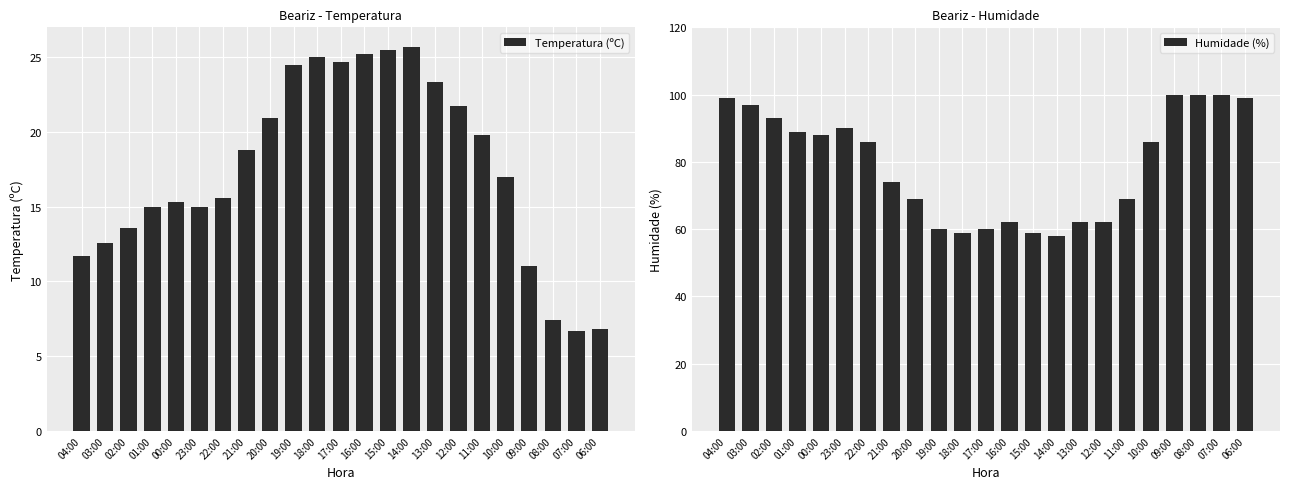

Reading right to left, what are all the values shown in this chart?

Temperatura (ºC): 6.8	6.7	7.4	11.0	17.0	19.8	21.7	23.3	25.7	25.5	25.2	24.7	25.0	24.5	20.9	18.8	15.6	15.0	15.3	15.0	13.6	12.6	11.7
Humidade (%): 99.0	100.0	100.0	100.0	86.0	69.0	62.0	62.0	58.0	59.0	62.0	60.0	59.0	60.0	69.0	74.0	86.0	90.0	88.0	89.0	93.0	97.0	99.0